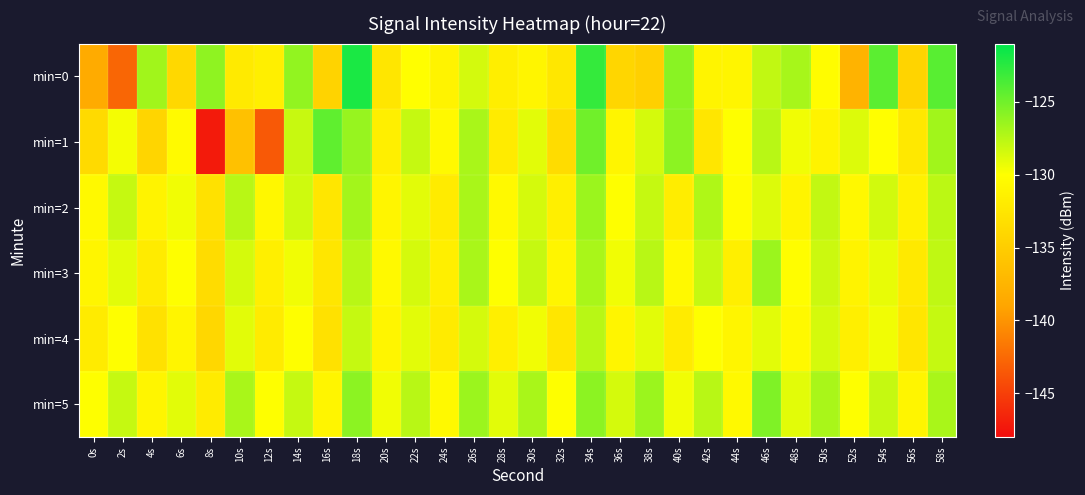

At 48s, list the series in order from smallest to largest.

min=2, min=4, min=3, min=1, min=5, min=0